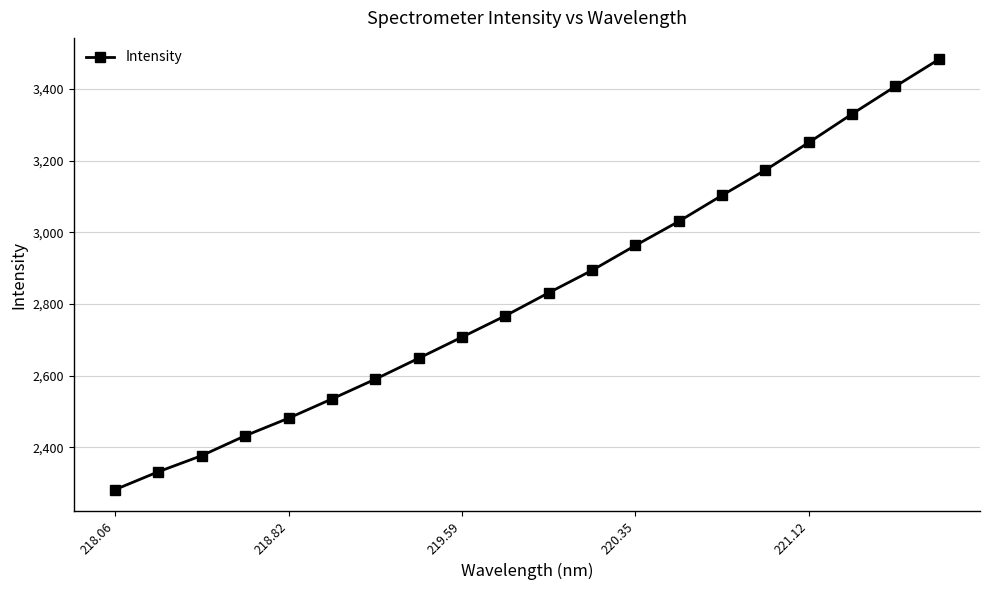

What is the difference between the maximum and minimum values?

1199.9